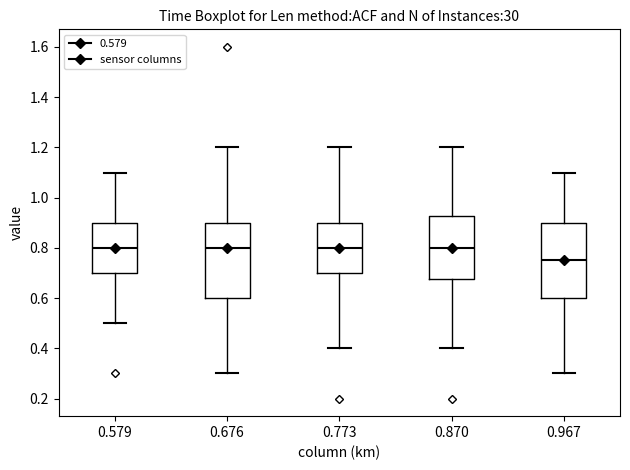

Reading left to right, read every box against the y-axis: the position of its median line, the range the box covers, and the ends of its whiskers. The values are not printed on the chart, so give them approximately, as read against the axis.

0.579: median 0.80, box 0.70 to 0.90, whiskers 0.50 to 1.10
0.676: median 0.80, box 0.60 to 0.90, whiskers 0.30 to 1.20
0.773: median 0.80, box 0.70 to 0.90, whiskers 0.40 to 1.20
0.870: median 0.80, box 0.68 to 0.92, whiskers 0.40 to 1.20
0.967: median 0.76, box 0.60 to 0.90, whiskers 0.30 to 1.10